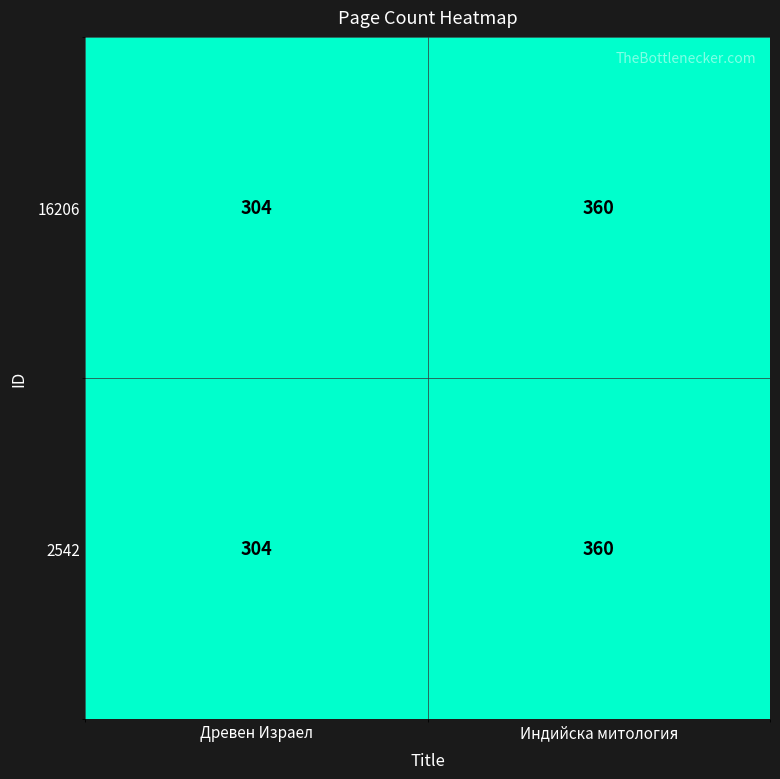

At which category does the chart reach its minimum across all series?

Древен Израел